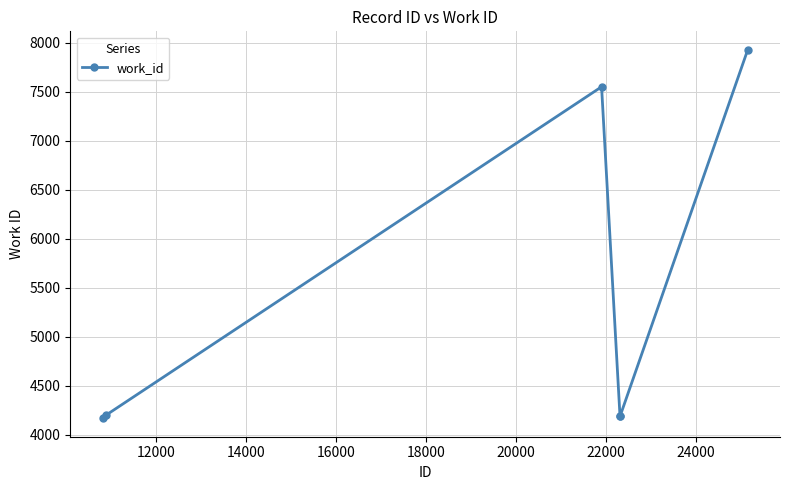

Does the chart have visible grid lines?

Yes